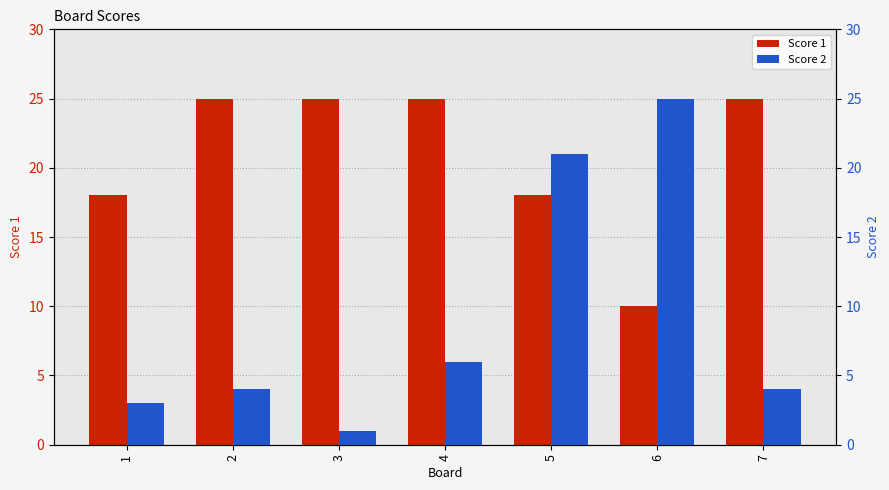

Reading right to left, what are all the values shown in this chart?

Score 1: 7=25	6=10	5=18	4=25	3=25	2=25	1=18
Score 2: 7=4	6=25	5=21	4=6	3=1	2=4	1=3